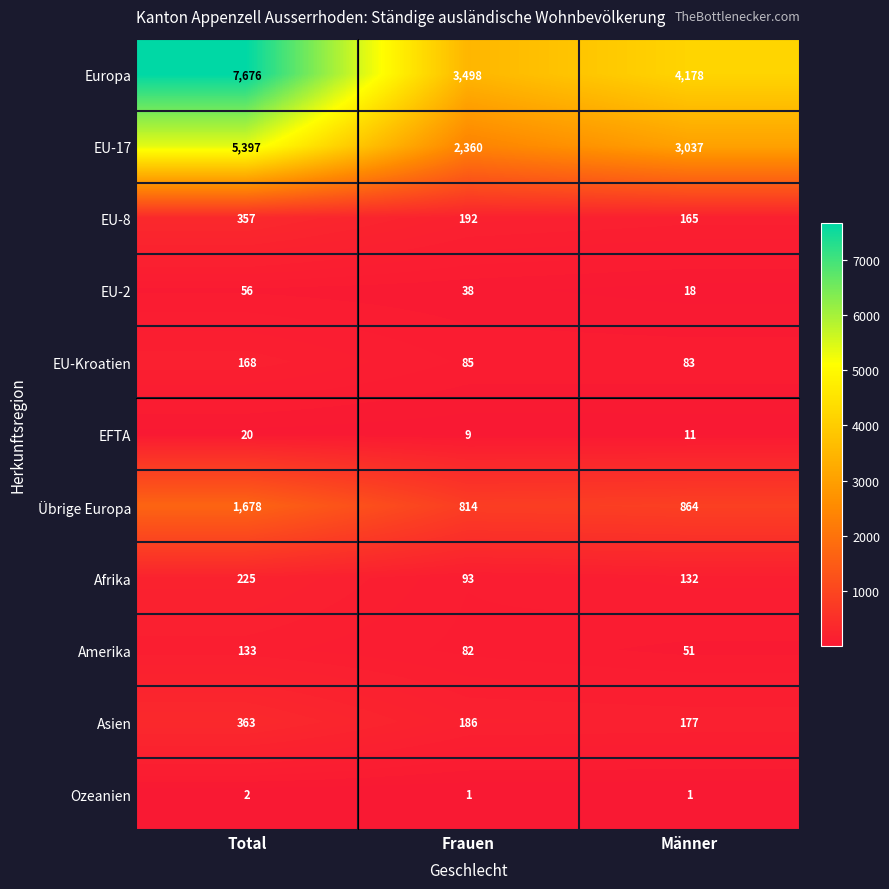

True or false: Afrika has a value of 93 at Frauen.

True